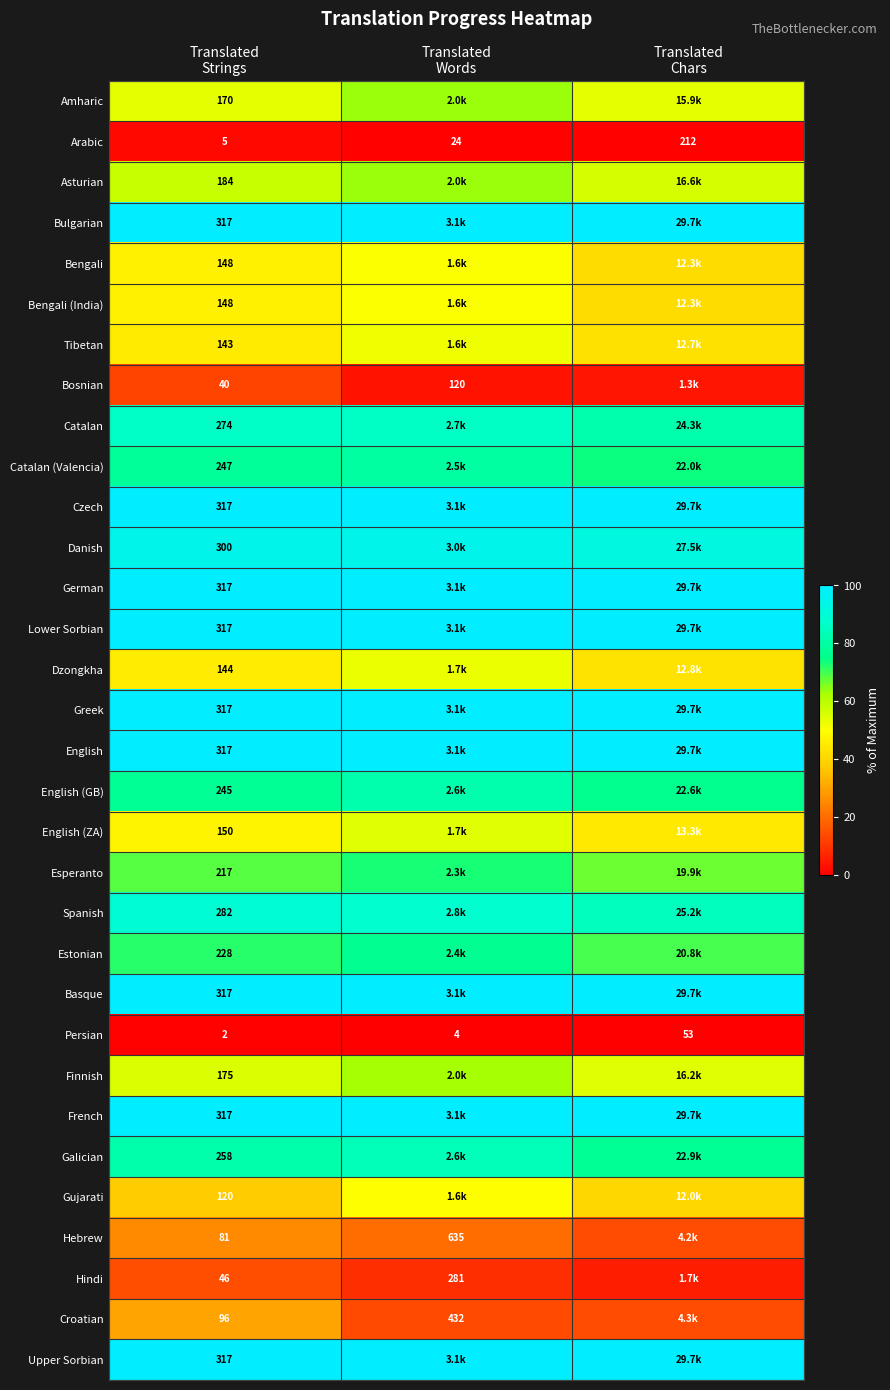

At how many categories does at least one series exceed 73?

3